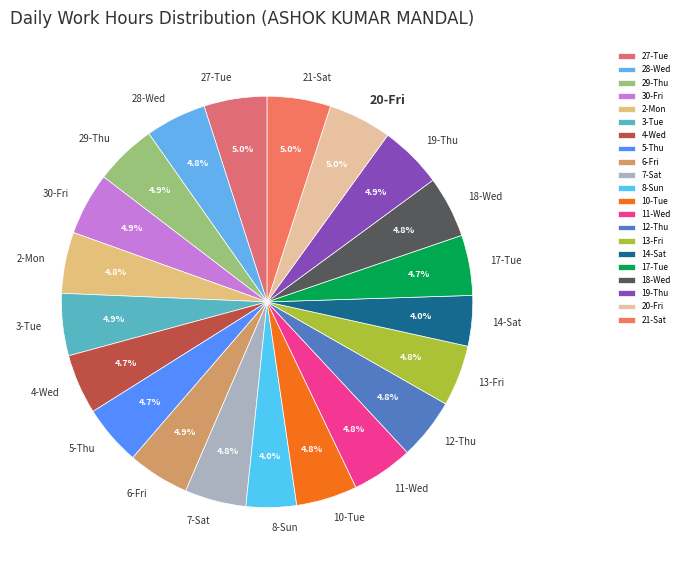

To the nearest percent, what portion does 19-Thu represent?

5%